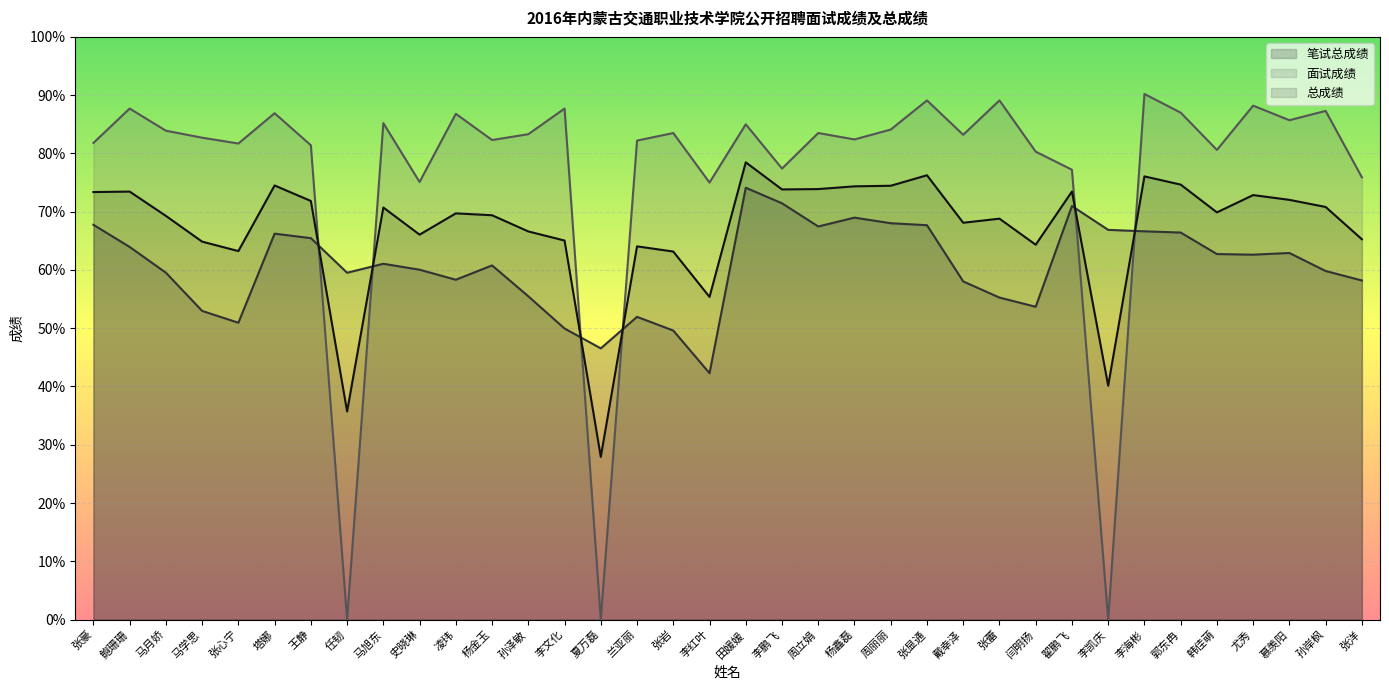

True or false: 笔试总成绩 has a value of 94.4 at 凌玮.

False